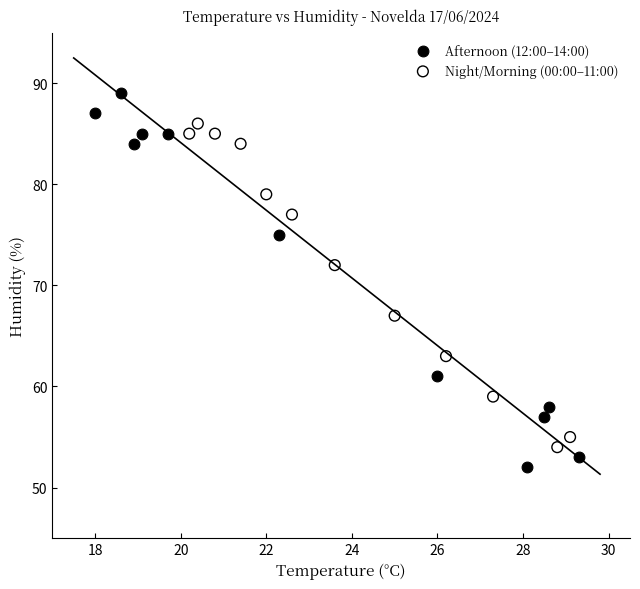

Which series contains the highest Y value?

Afternoon (12:00–14:00)